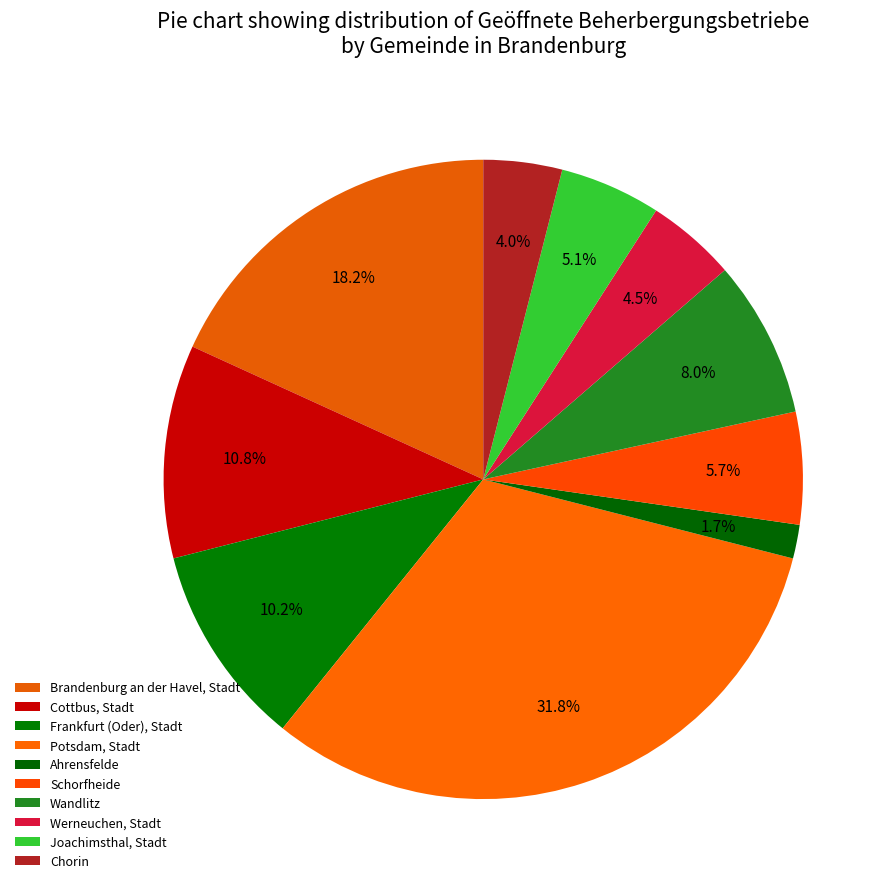

To the nearest percent, what is the difference between the largest and smallest slice percentages?

30%